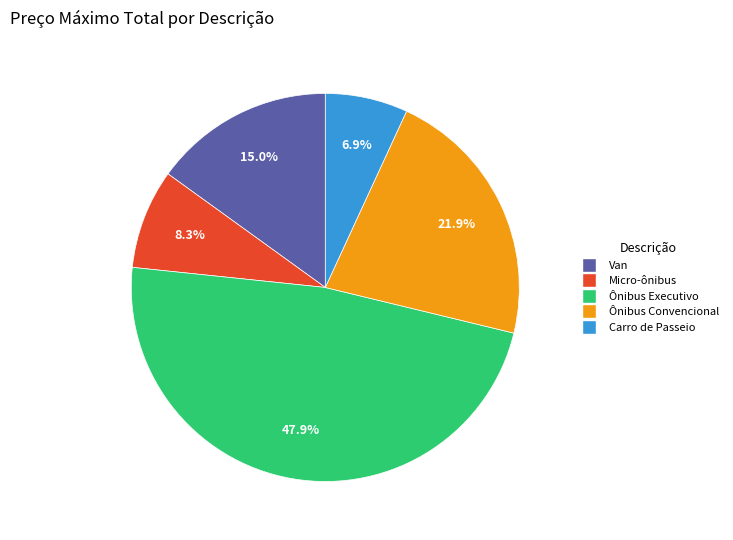

Approximately how many times larger is the value at Ônibus Convencional compared to Micro-ônibus?

2.6